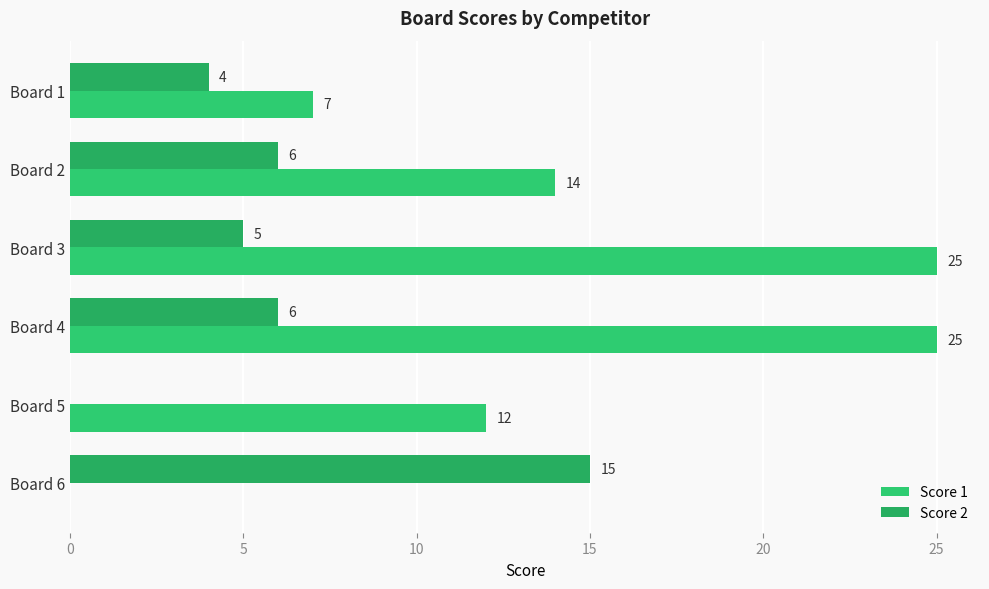

Which series has the largest total across all categories?

Score 1